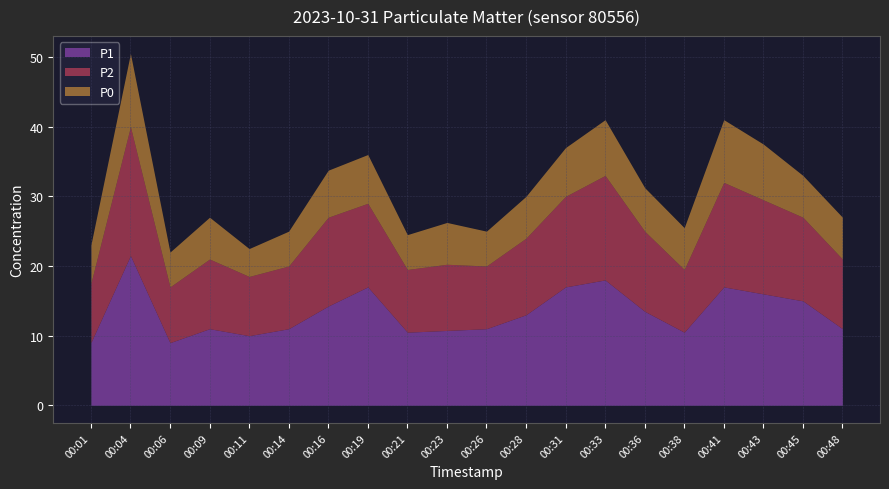

What is the smallest value displayed?

4.0